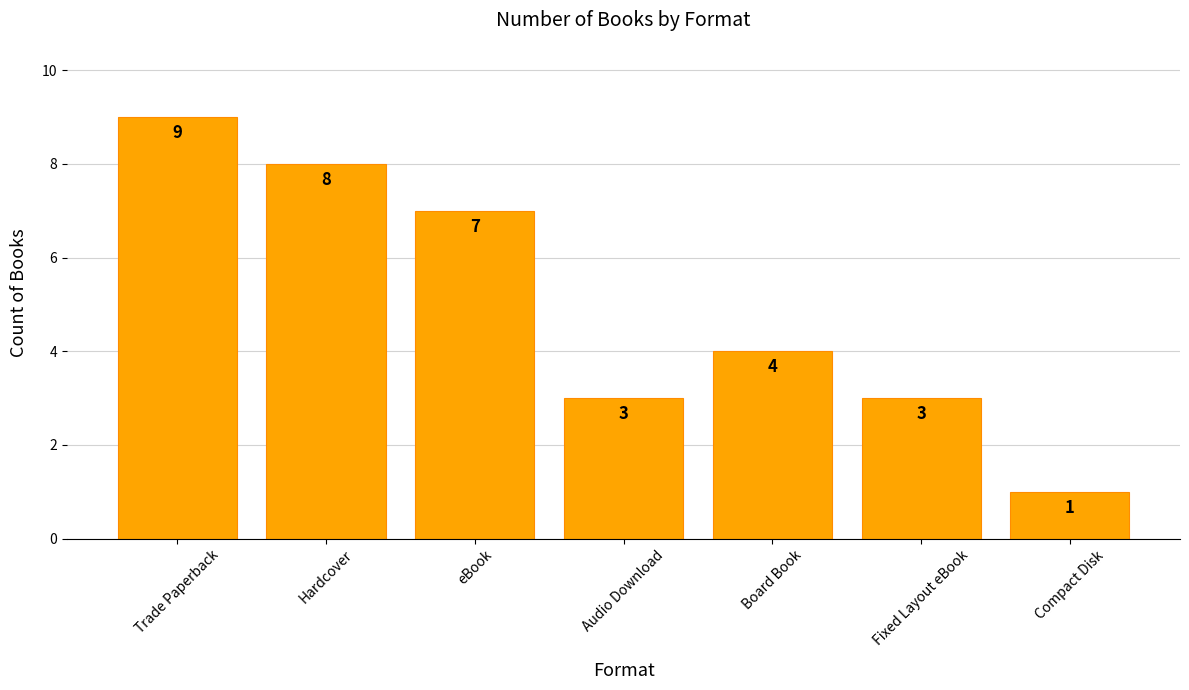

What is the greatest value displayed?

9